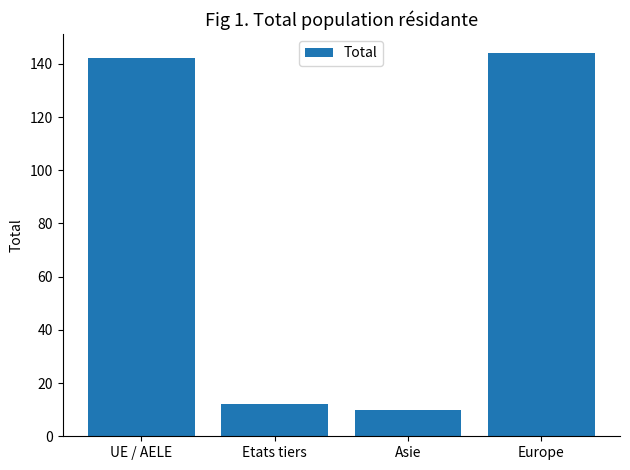

True or false: the data shows 69 at UE / AELE.

False